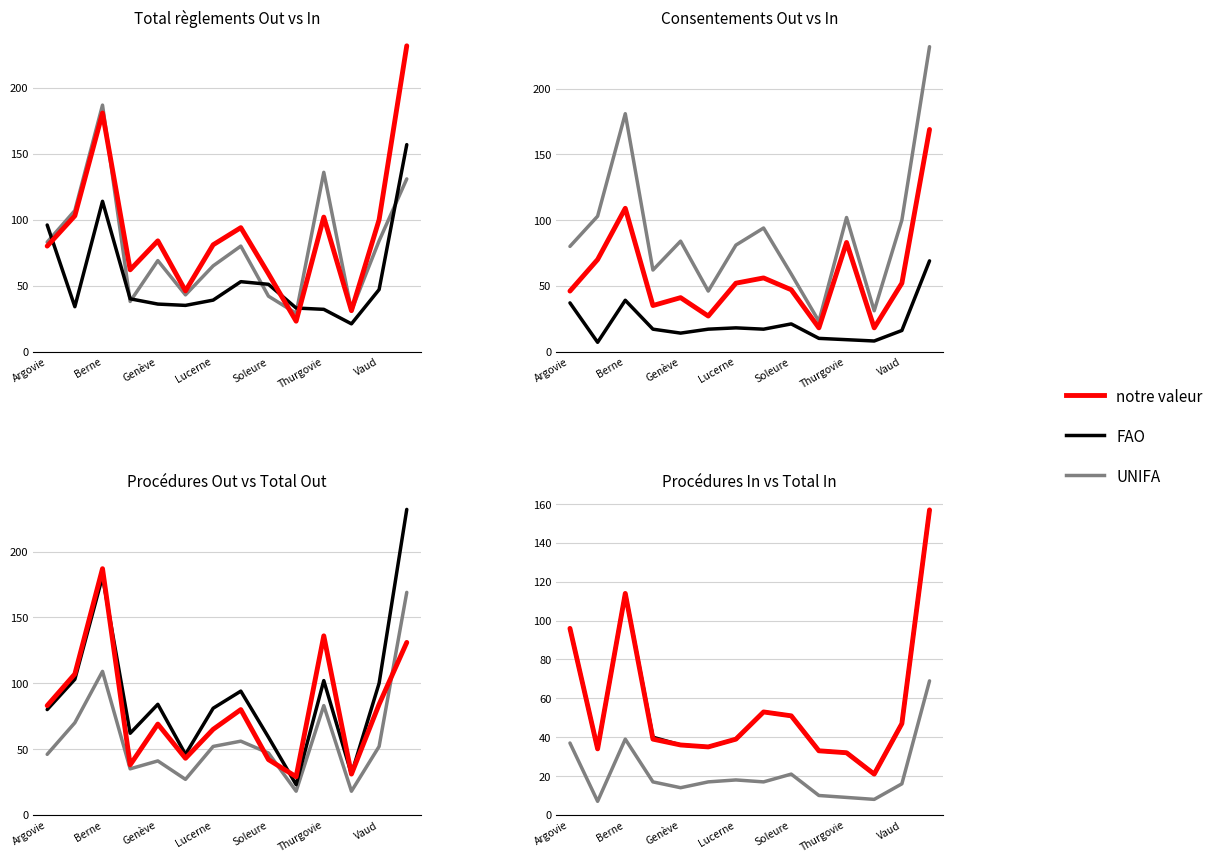

Is the value of notre valeur at Thurgovie greater than the value of FAO at 7?

No